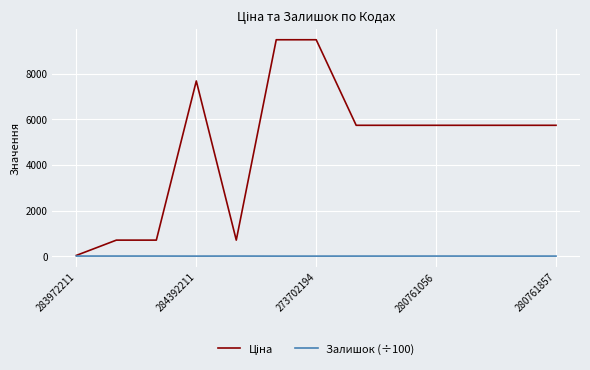

What is the value of the Ціна point at the 11th from the left?

5736.9